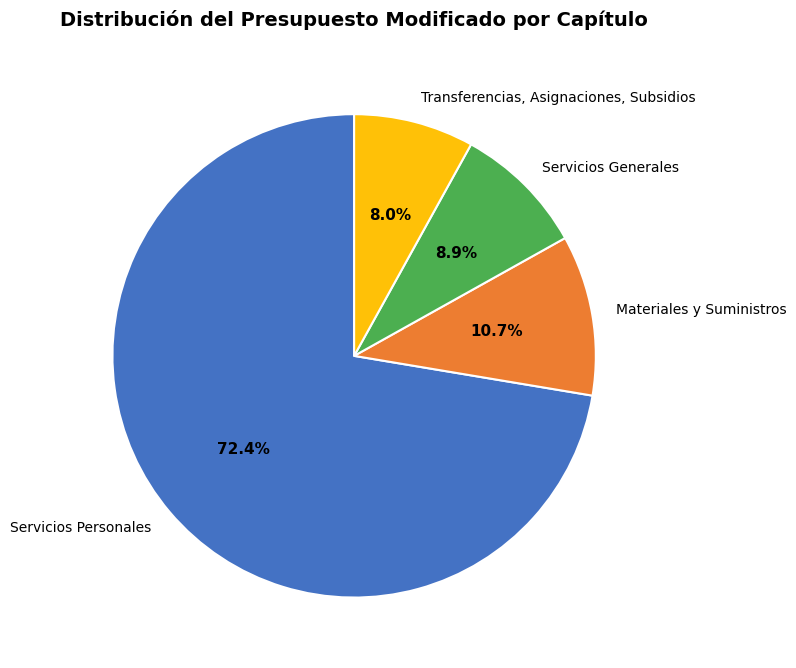

Which has a higher value, Servicios Personales or Servicios Generales?

Servicios Personales